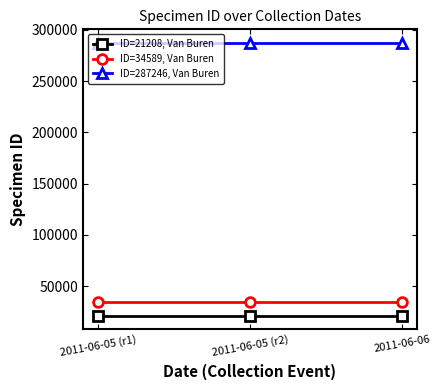

What is the difference between the highest and lowest values at 2011-06-05 (r2)?

266038